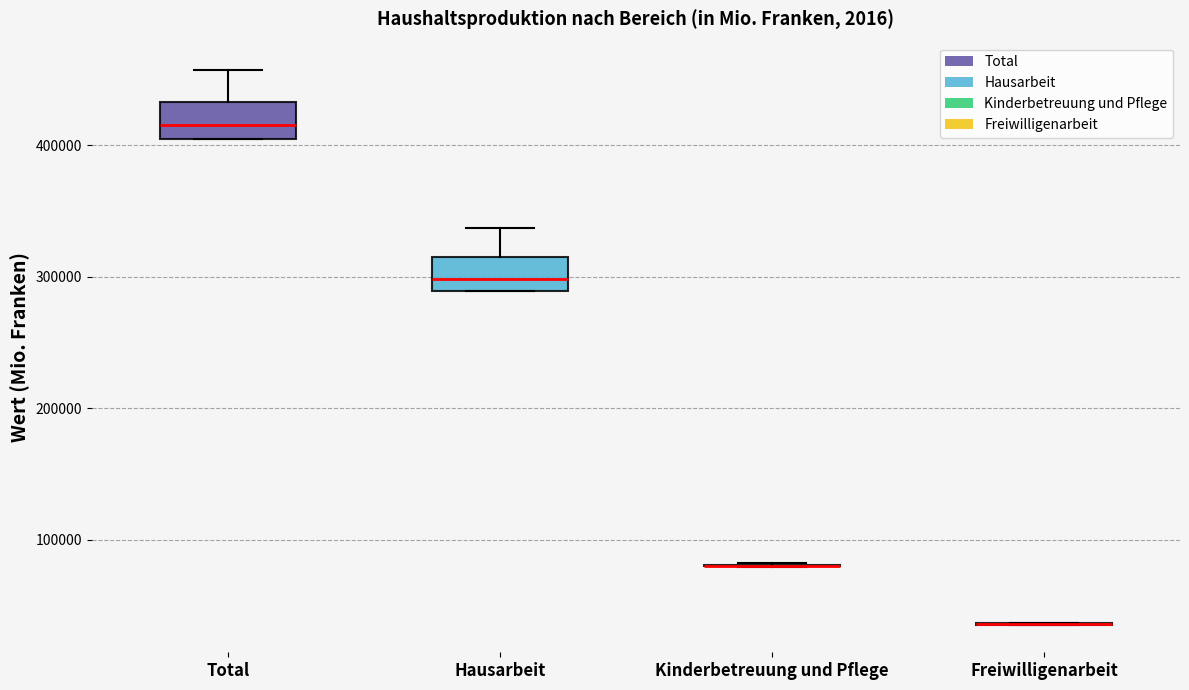

Reading left to right, transcribe this box plot: for each box, give where its median line is, the range the box spans, and where its two whiskers end, as read against the y-axis. The values are not printed on the chart, so give them approximately, as read against the axis.

Total: median 410000, box 400000 to 430000, whiskers 400000 to 460000
Hausarbeit: median 300000, box 290000 to 310000, whiskers 290000 to 340000
Kinderbetreuung und Pflege: box collapsed to a line at 80000, whiskers 80000 to 80000
Freiwilligenarbeit: box collapsed to a line at 40000, whiskers 40000 to 40000